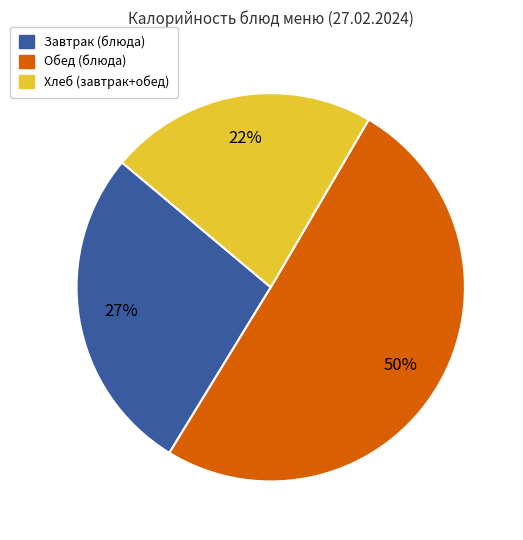

How many segments does this pie chart have?

3